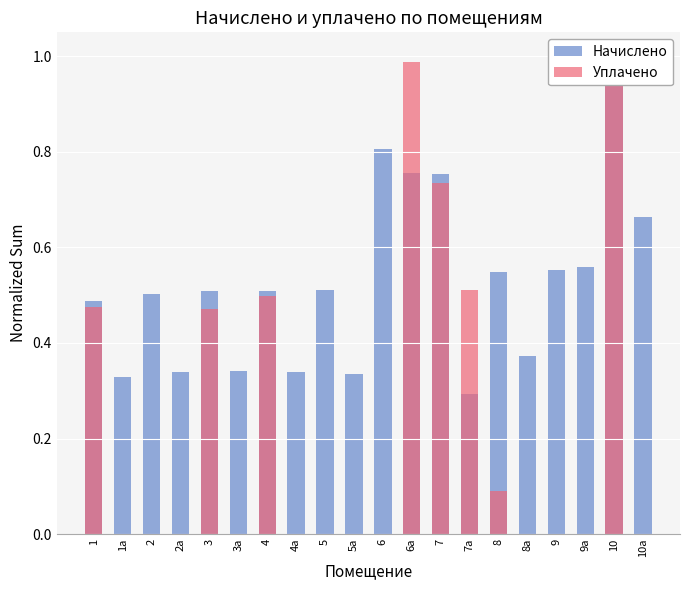

Is it true that Уплачено equals 0.0 at 10а?

True